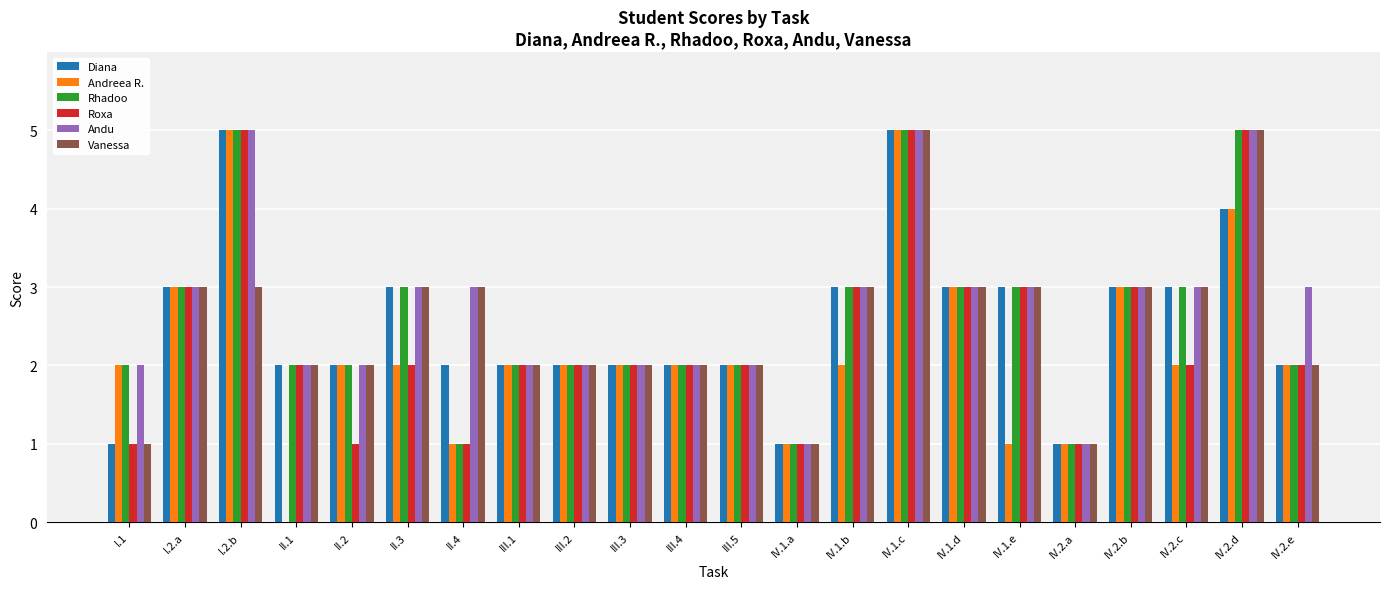

Does the chart contain stacked bars?

No